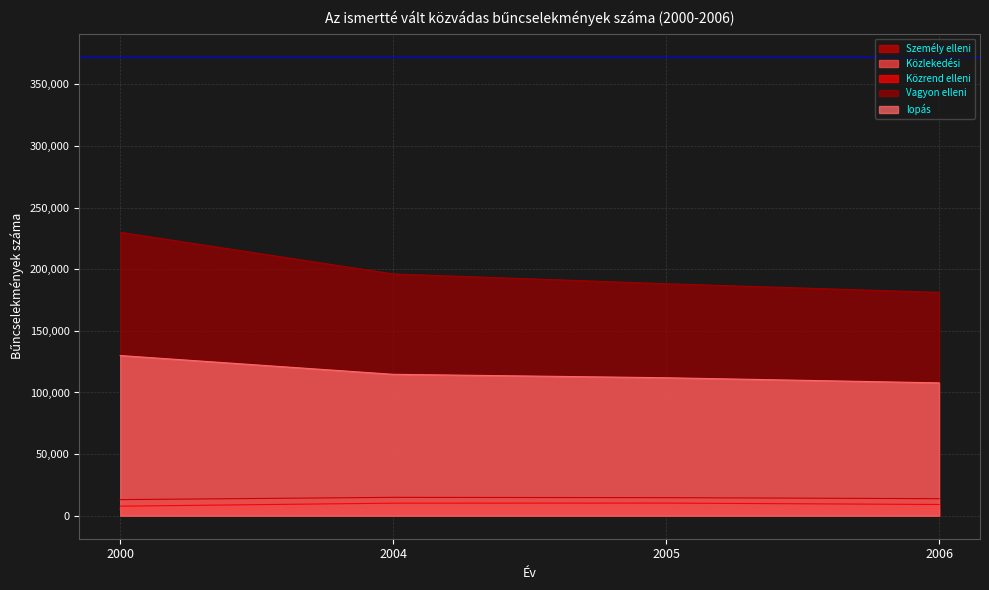

At how many categories does at least one series exceed 56679?

4